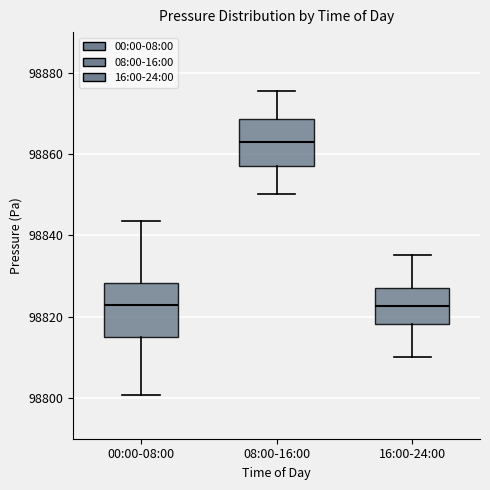

Which box's median line is the highest?

08:00-16:00